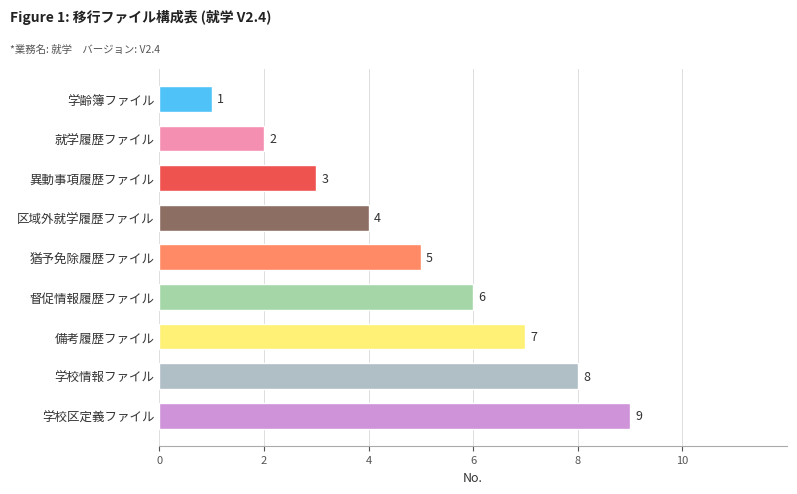

What is the average value?

5